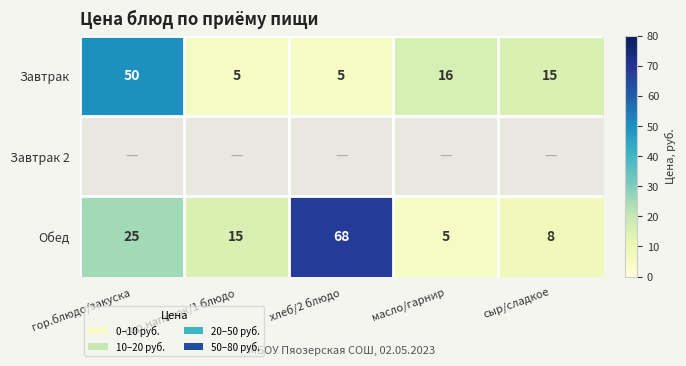

Which has a higher value, масло/гарнир or сыр/сладкое?

масло/гарнир